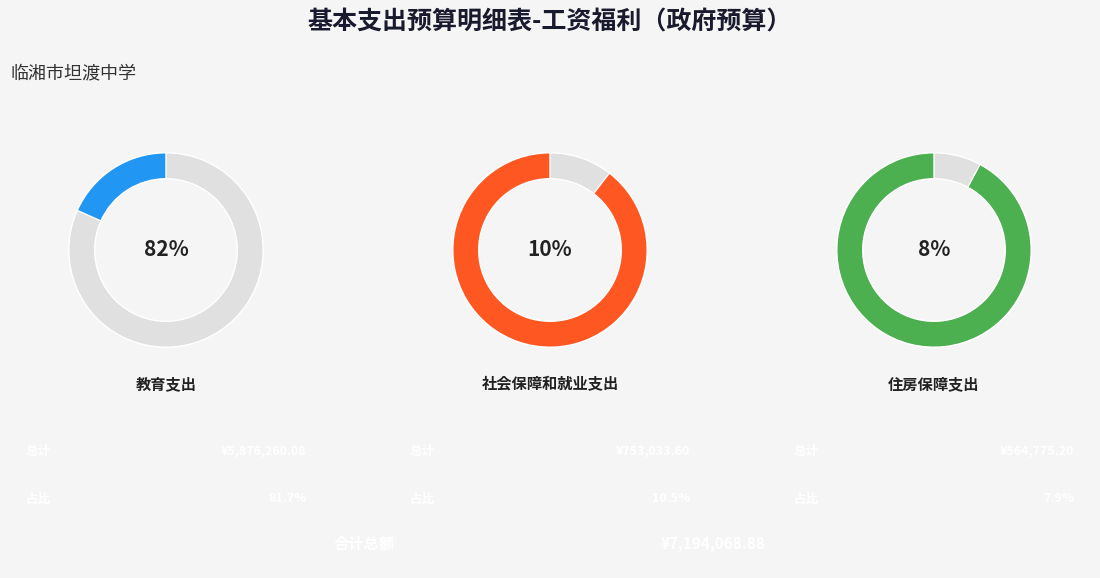

Rank the categories by value from highest to lowest.

教育支出, 社会保障和就业支出, 住房保障支出